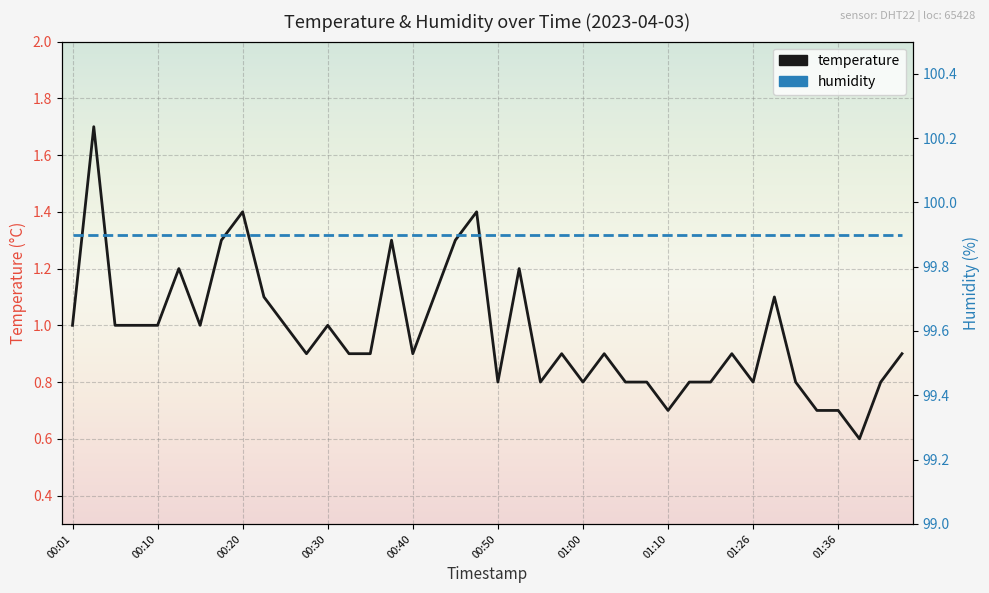

Count the number of categories in the chart.

40